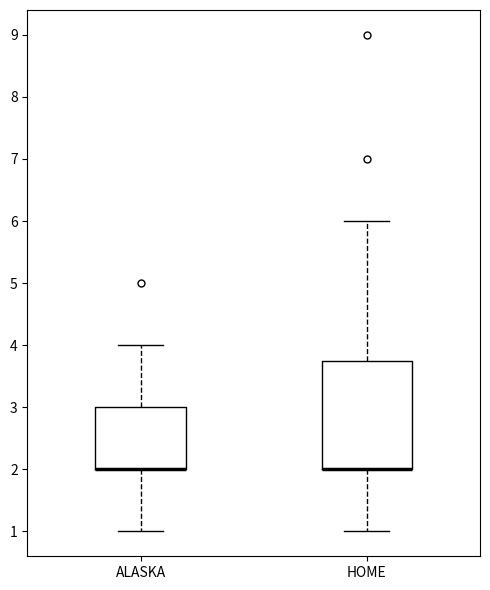

Which box is the tallest, from its lower edge to its upper edge?

HOME